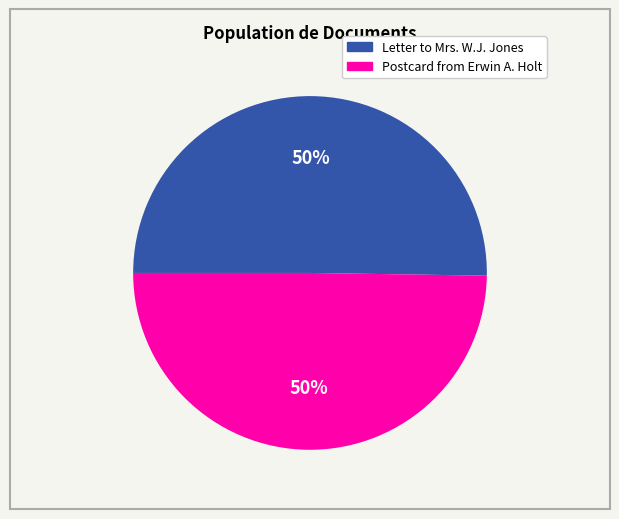

Is it true that Postcard from Erwin A. Holt is 50% of the pie?

True